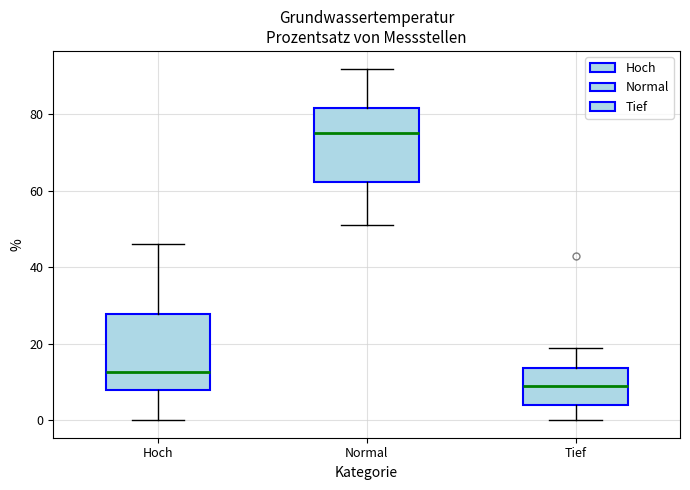

Reading left to right, transcribe this box plot: for each box, give where its median line is, the range the box spans, and where its two whiskers end, as read against the y-axis. The values are not printed on the chart, so give them approximately, as read against the axis.

Hoch: median 12, box 8 to 28, whiskers 0 to 46
Normal: median 76, box 62 to 82, whiskers 52 to 92
Tief: median 10, box 4 to 14, whiskers 0 to 20